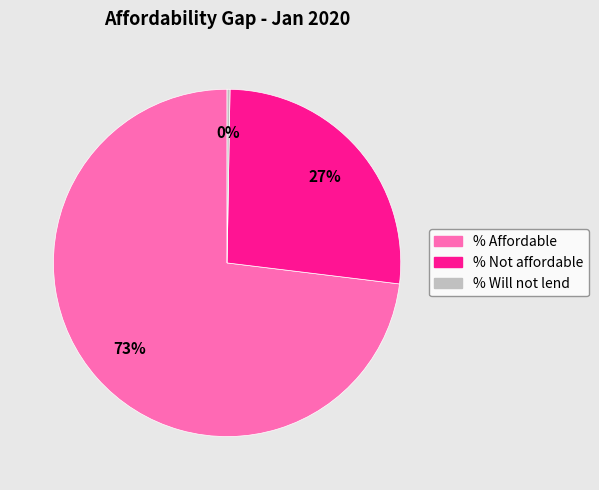

Between % Not affordable and % Affordable, which is larger?

% Affordable